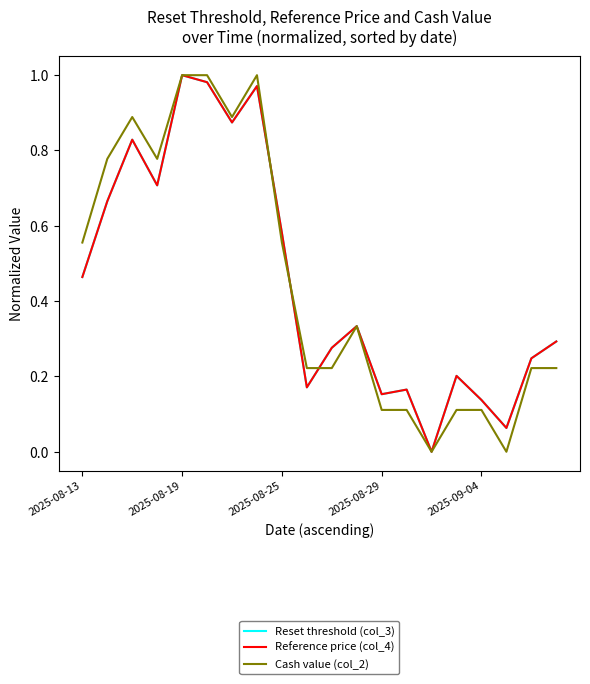

Which series changed the most between 2025-08-25 and 2025-09-04?

Cash value (col_2)